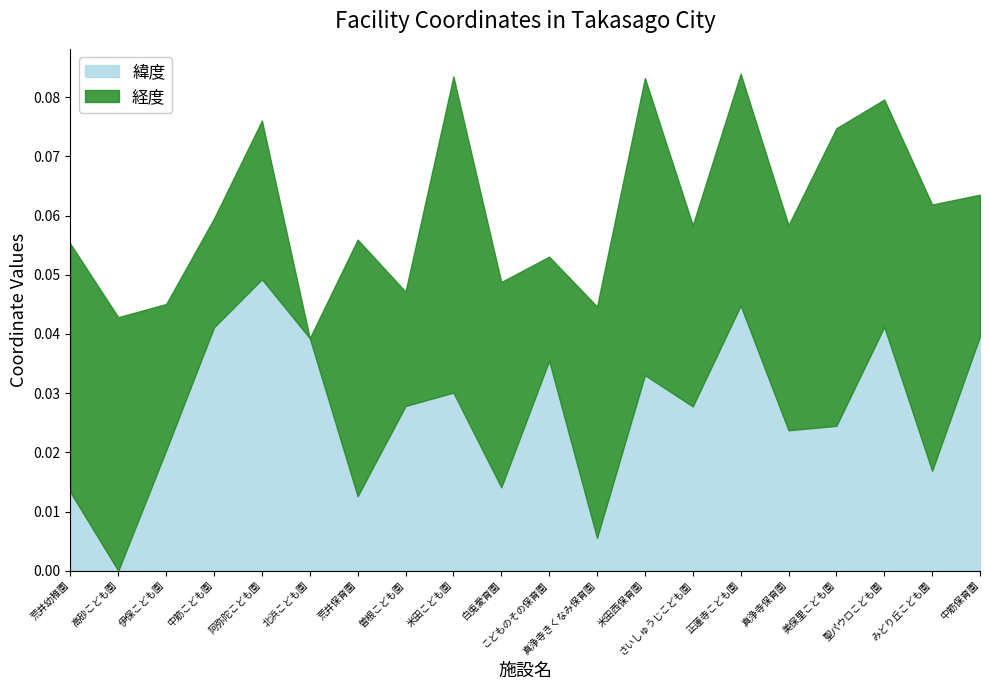

At which label is the value closest to 0?

高砂こども園